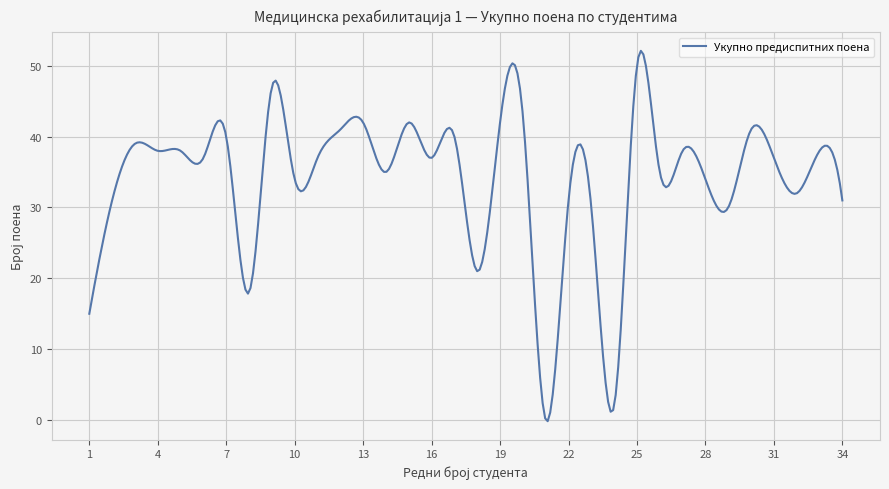

What is the difference between the maximum and minimum values?

52.3